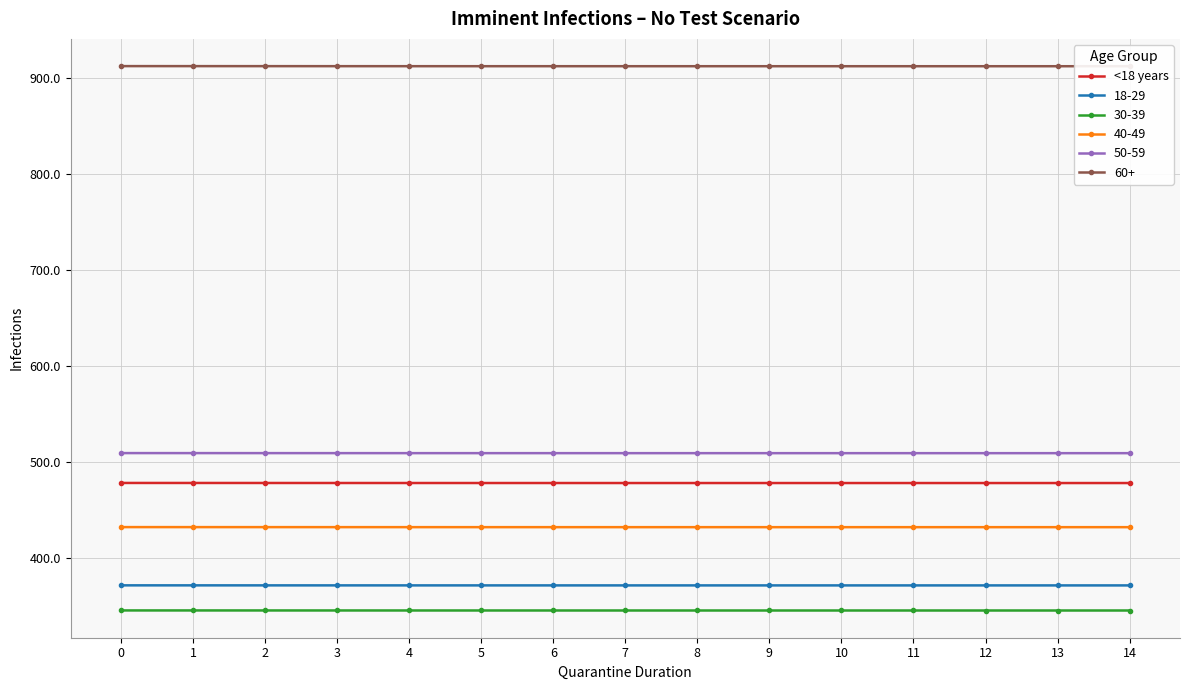

The value at 0 is 197.0. True or false?

False